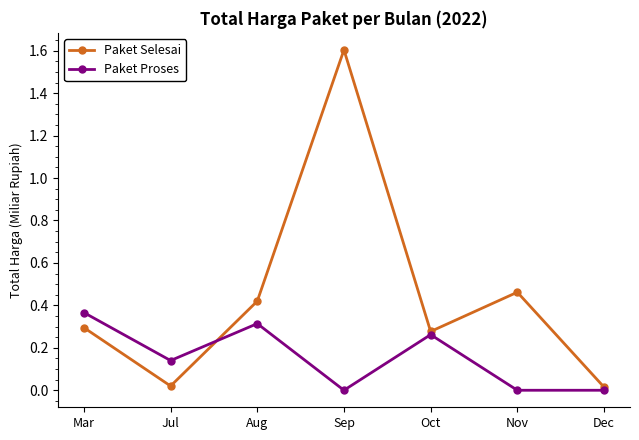

The value of Paket Selesai at Nov is 0.3. True or false?

False